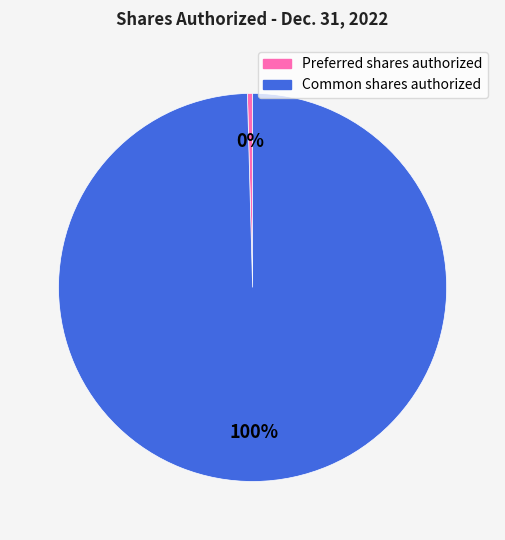

What is the largest slice in the pie chart?

Common shares authorized